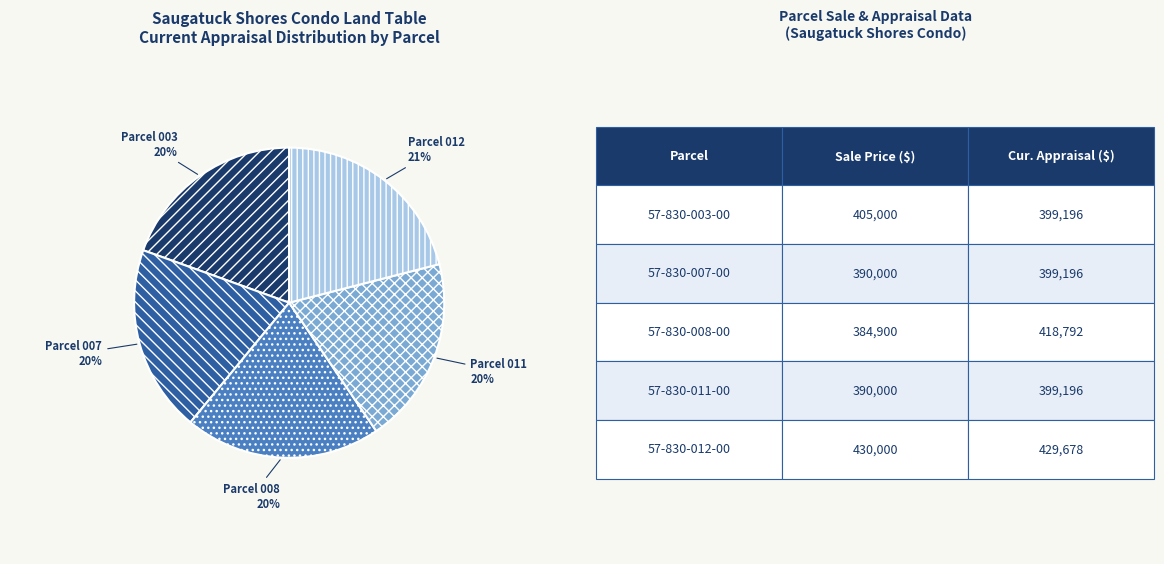

Count the number of slices in the pie.

5